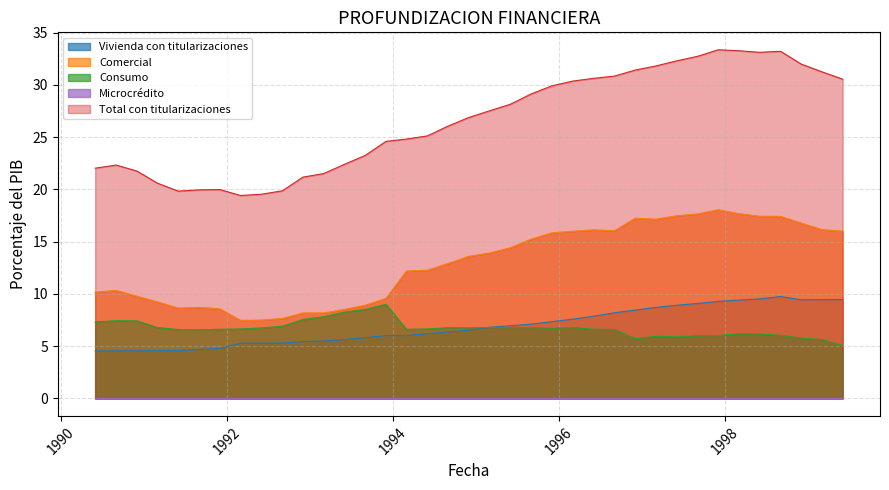

What is the sum of the Vivienda con titularizaciones values at 1990-12 and 1994-12?

11.1